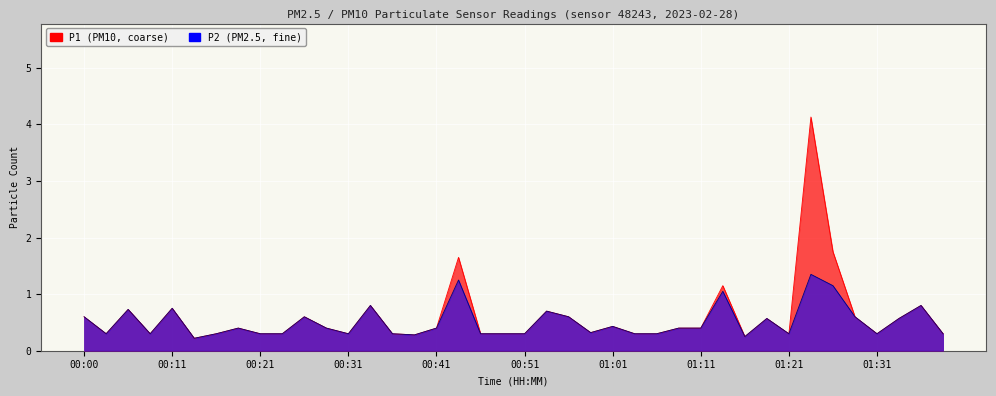

List the series in order of their overall mean, highest first.

P1, P2